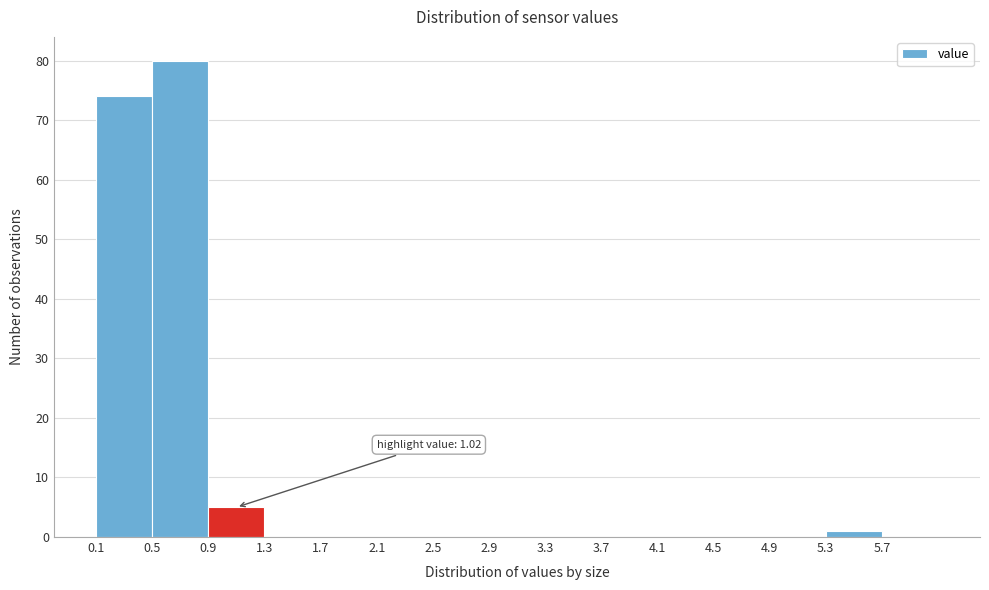

Which range on the x-axis has the tallest bar?

0.5 to 0.9